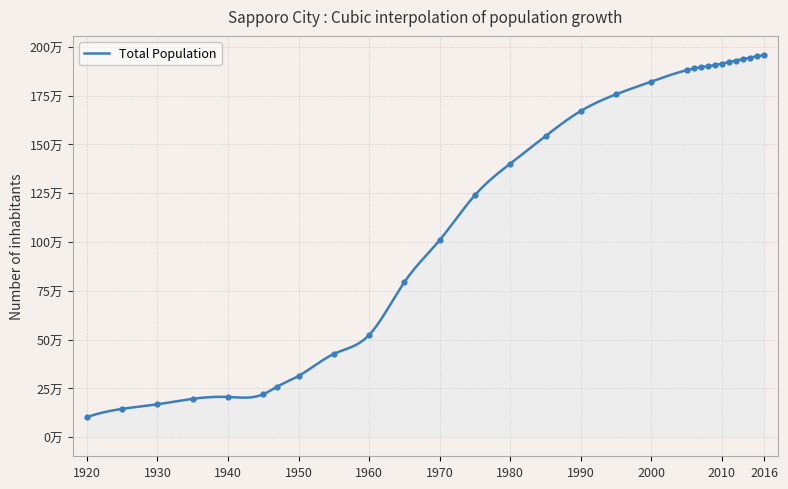

What is the change in value from 1925 to 1975?

+1095548